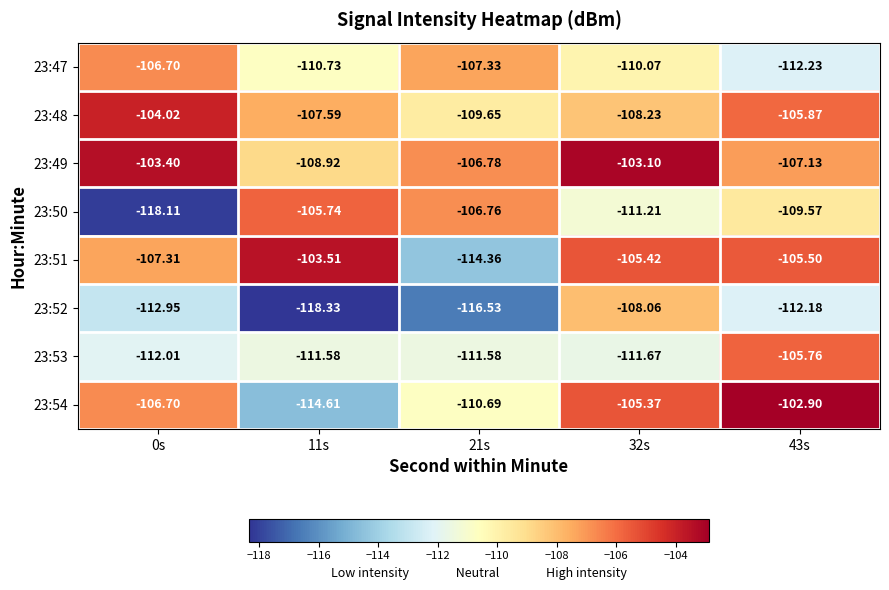

Is the value of 23:50 at 21s greater than the value of 23:53 at 11s?

Yes